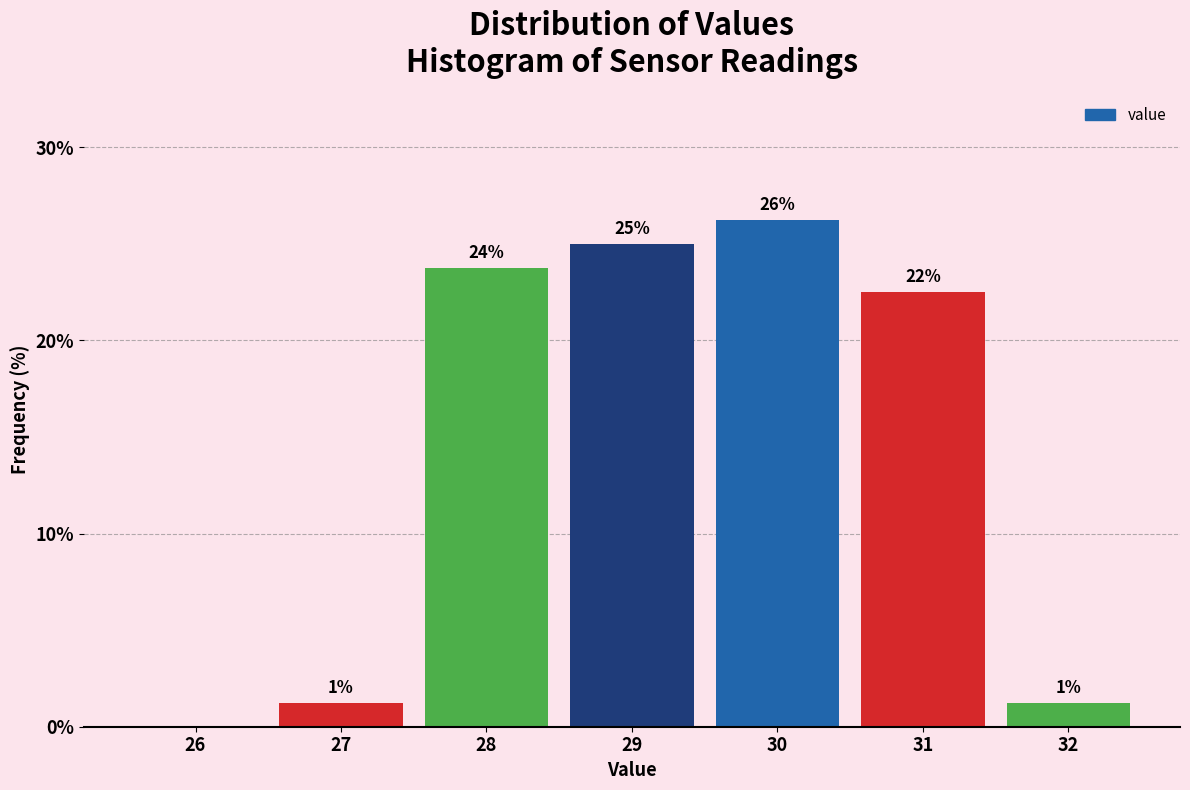

Are the bars horizontal?

No